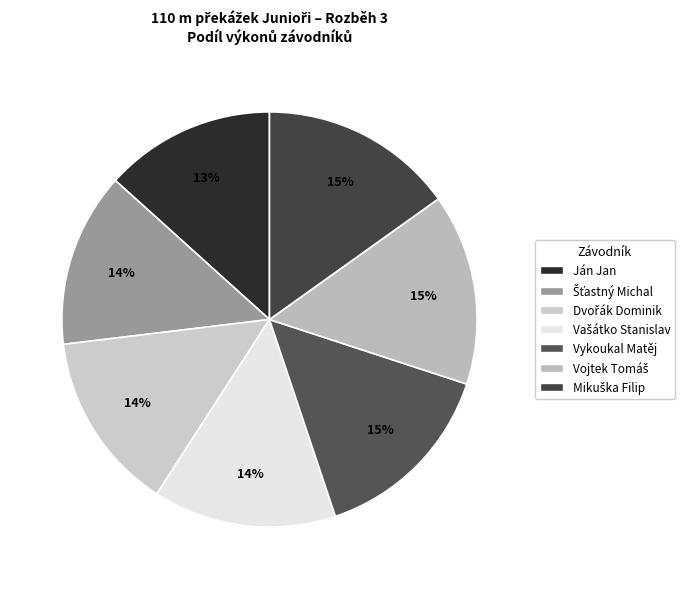

To the nearest percent, what portion does Šťastný Michal represent?

14%